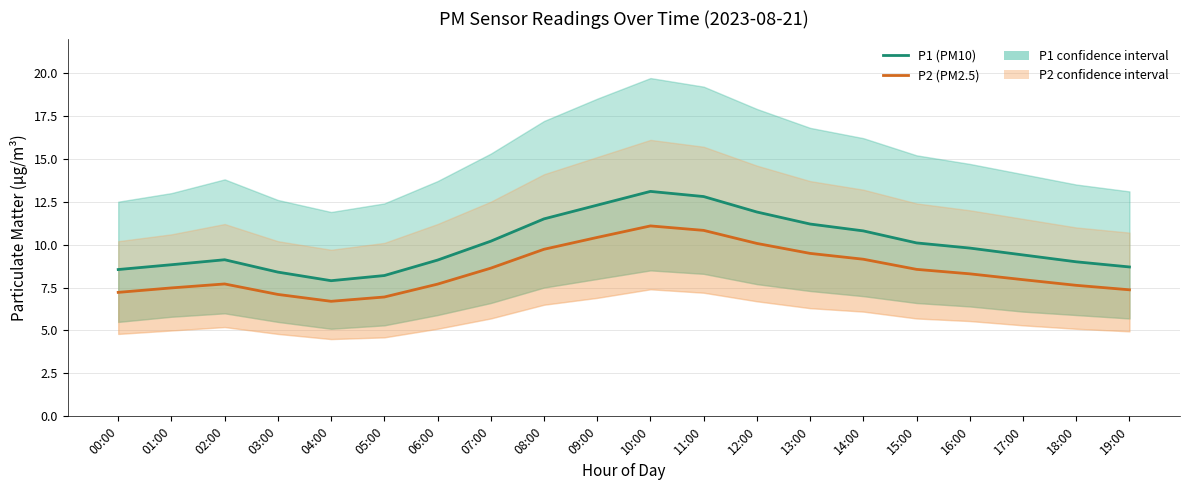

True or false: P2 (PM2.5) and P1 (PM10) cross at least once.

False